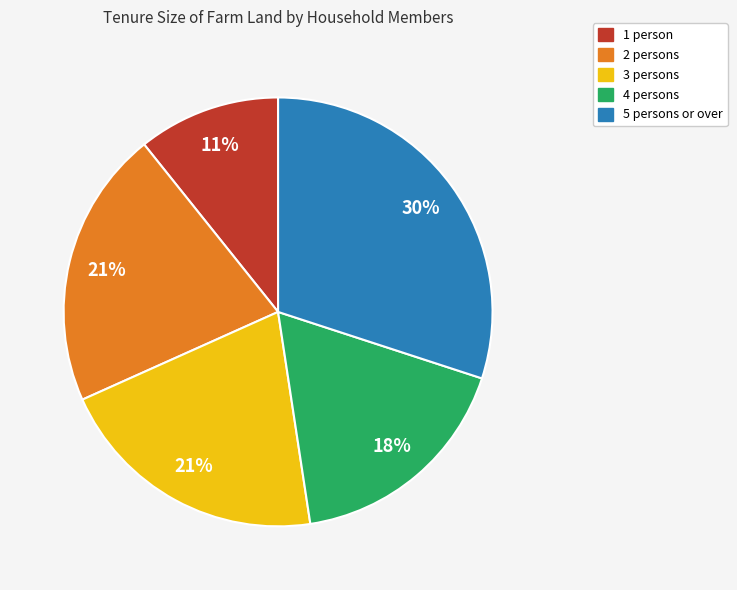

What percentage is the 2 persons slice, to the nearest percent?

21%